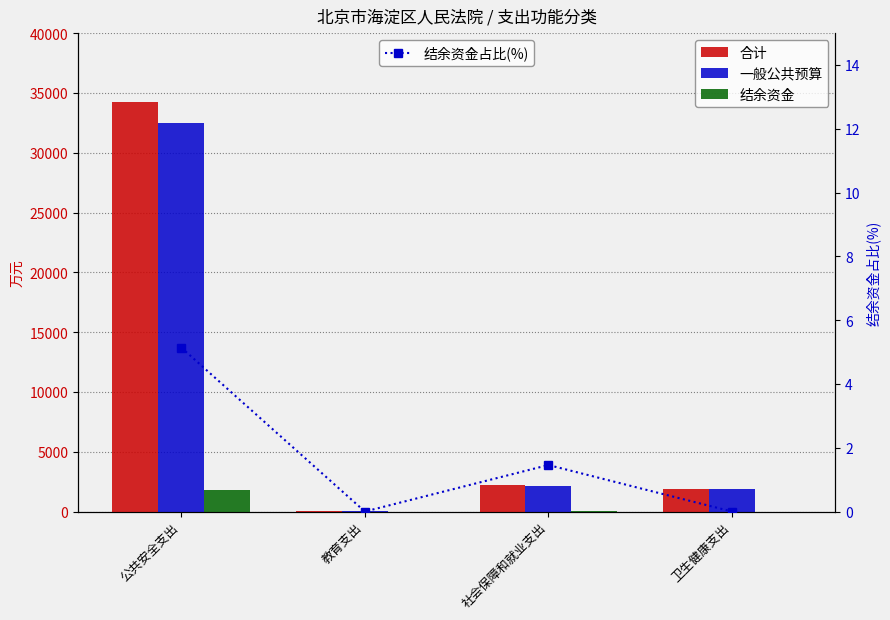

What is the value of the 结余资金 bar at the 1st from the left?

1761.6